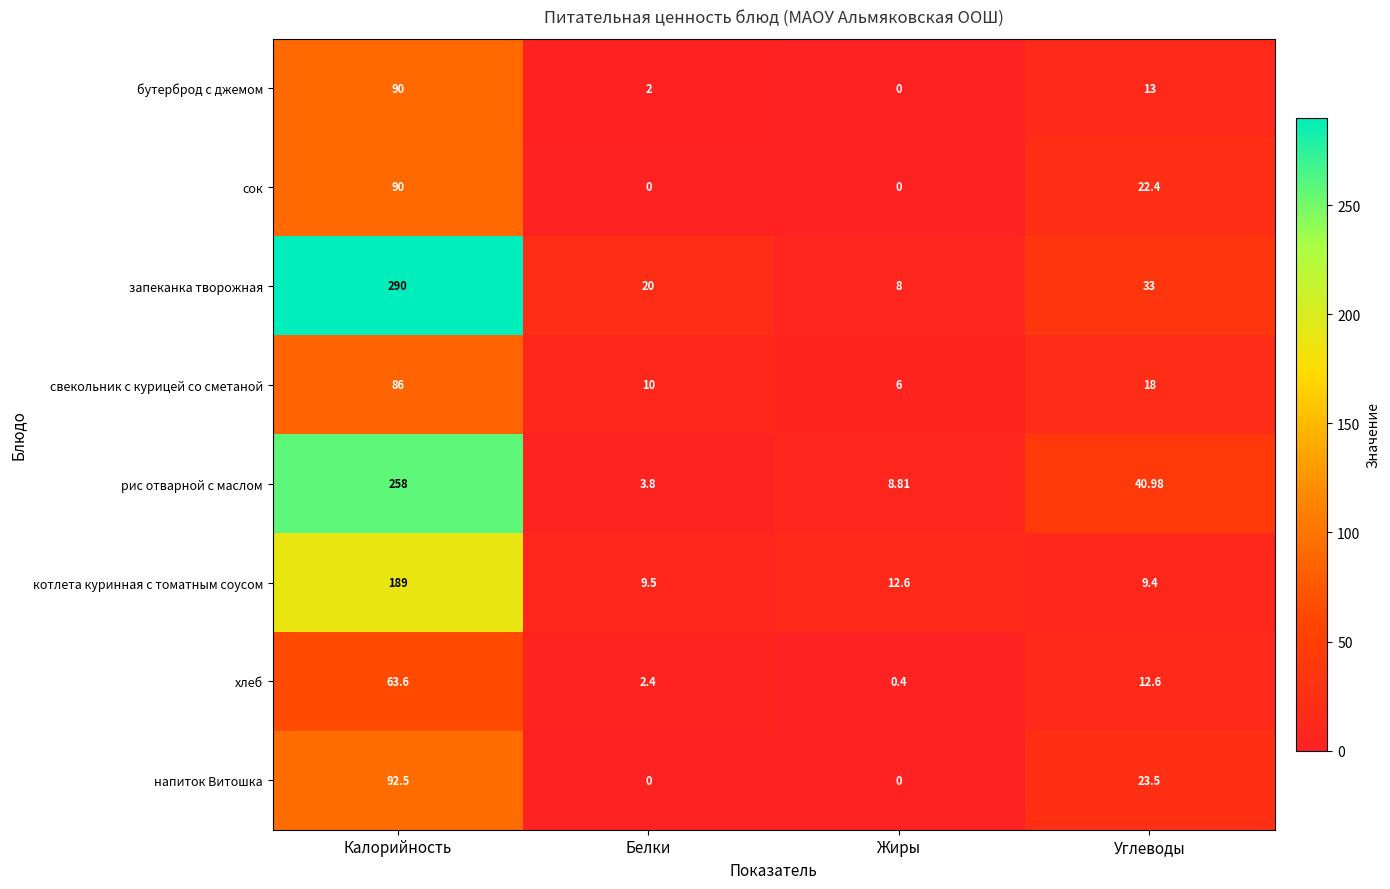

At which label does хлеб first exceed 12?

Калорийность